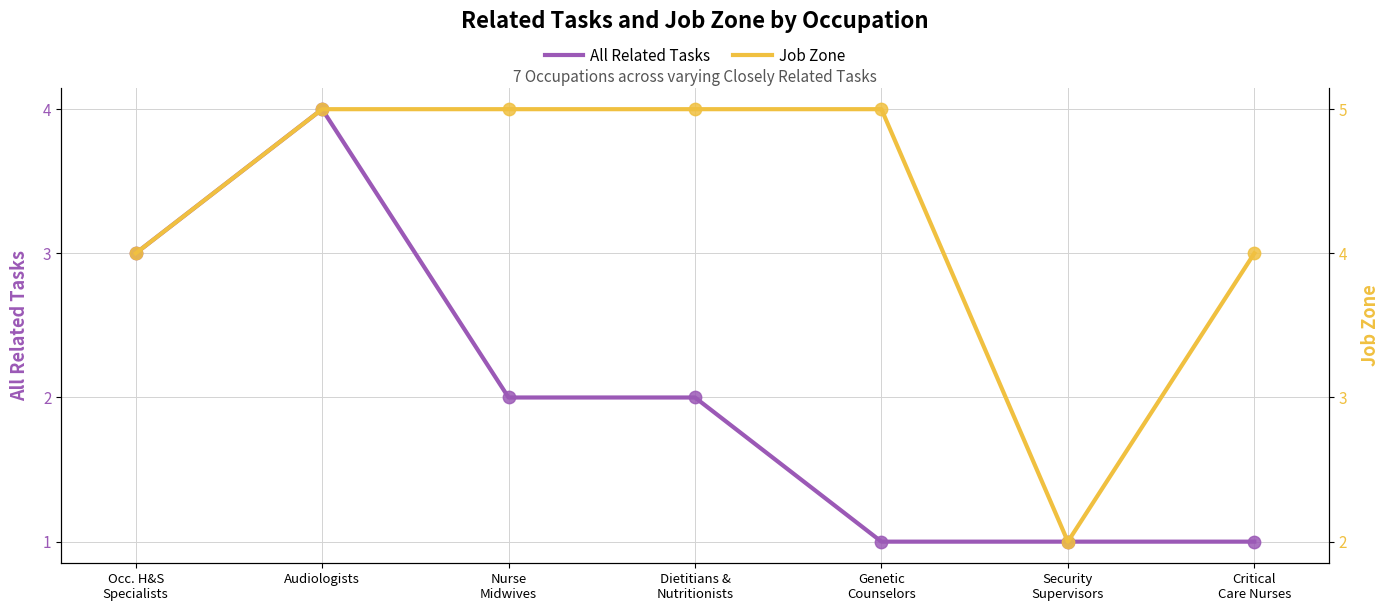

Which series reaches the minimum Y coordinate?

All Related Tasks